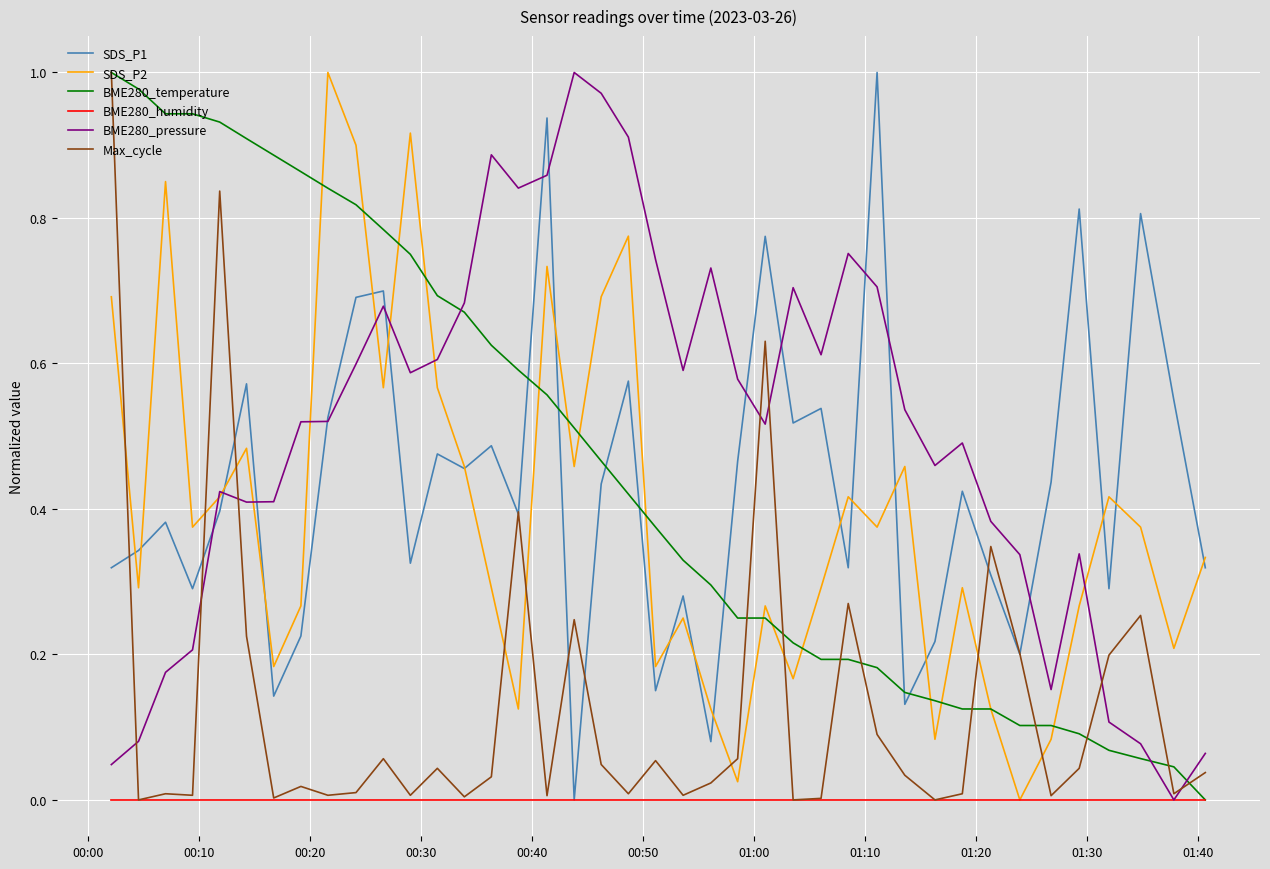

True or false: Max_cycle and SDS_P2 cross at least once.

True